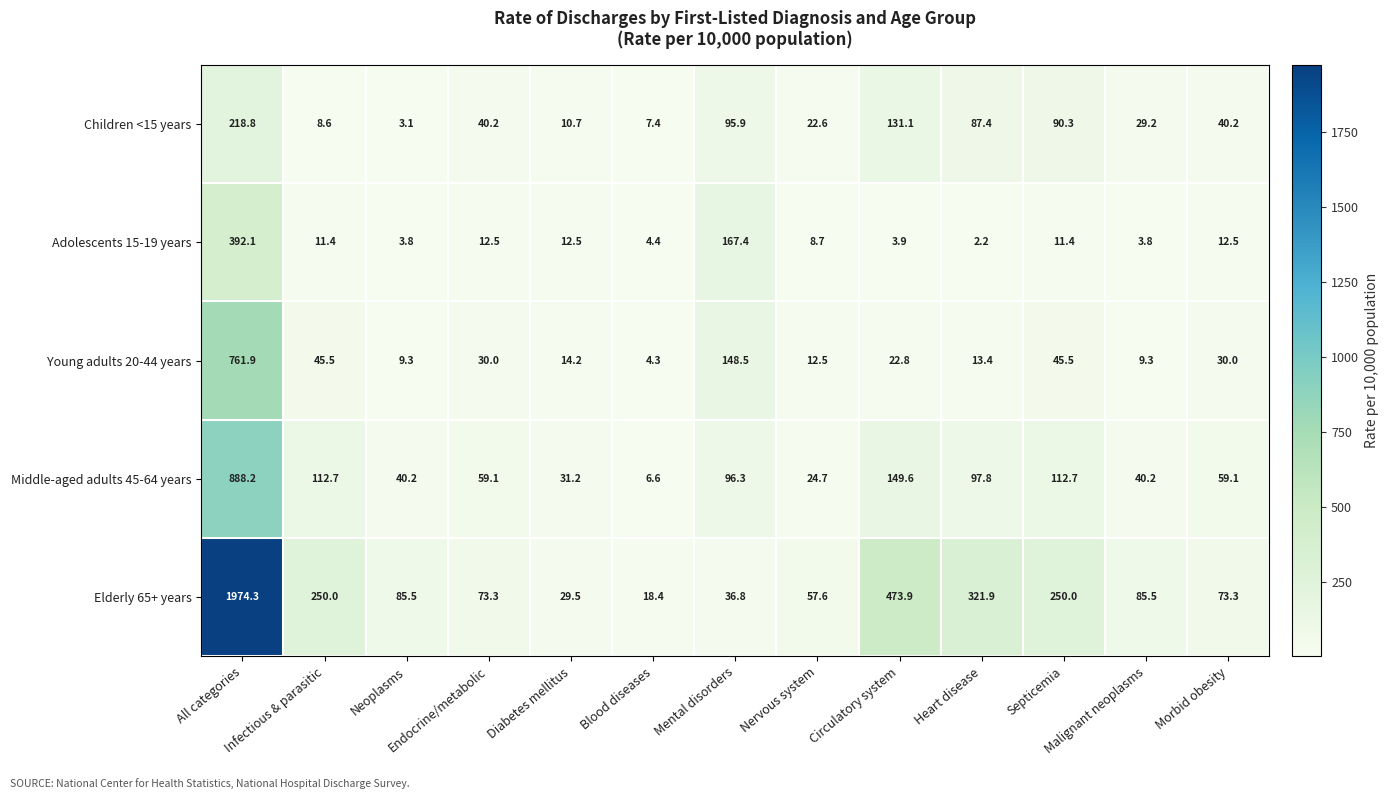

Rank the series by their maximum value, from lowest to highest.

Children <15 years, Adolescents 15-19 years, Young adults 20-44 years, Middle-aged adults 45-64 years, Elderly 65+ years